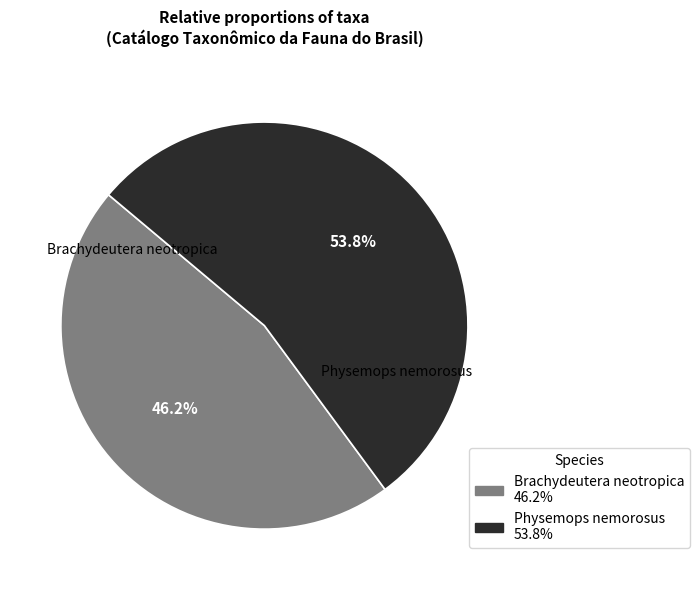

Which slice represents more than half of the pie?

Physemops nemorosus